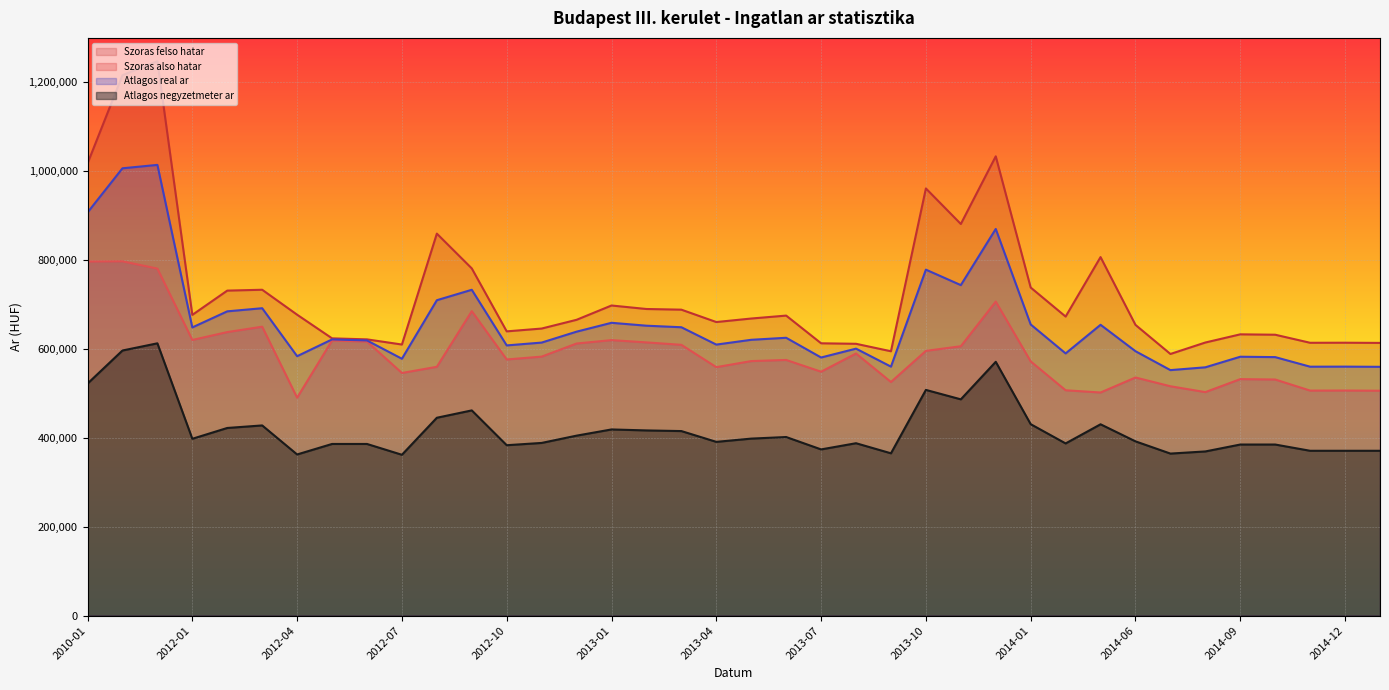

Count the number of data series in this chart.

4